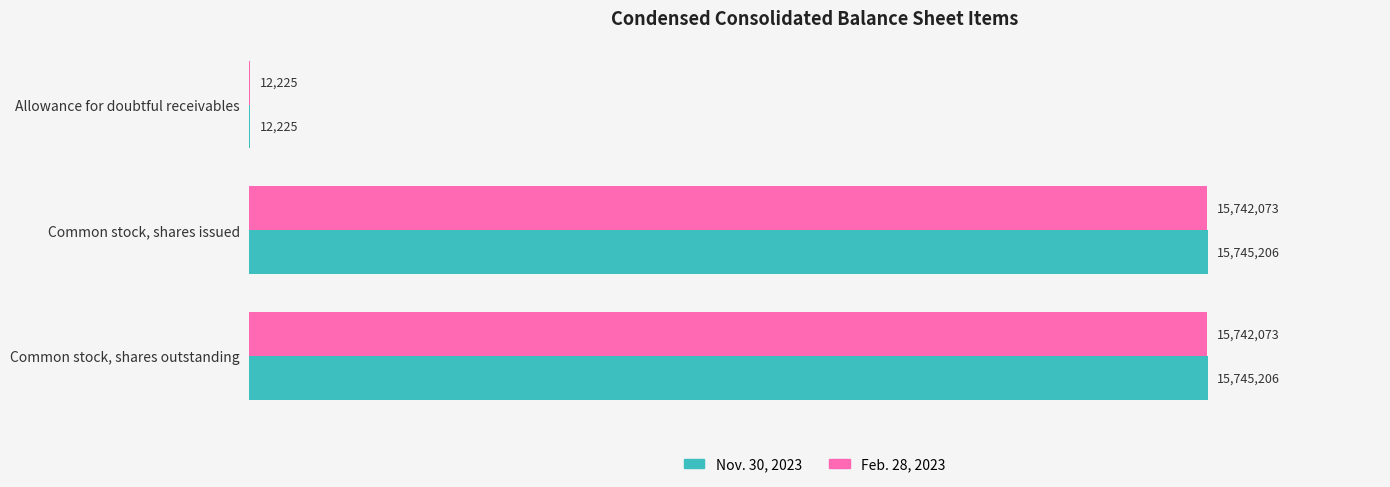

Rank the series by their maximum value, from highest to lowest.

Nov. 30, 2023, Feb. 28, 2023